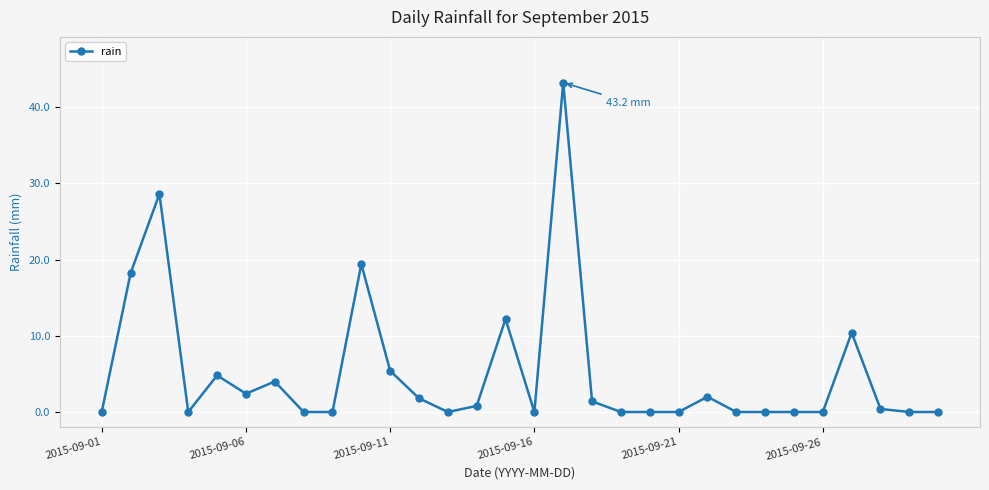

How many distinct data groups are displayed?

1